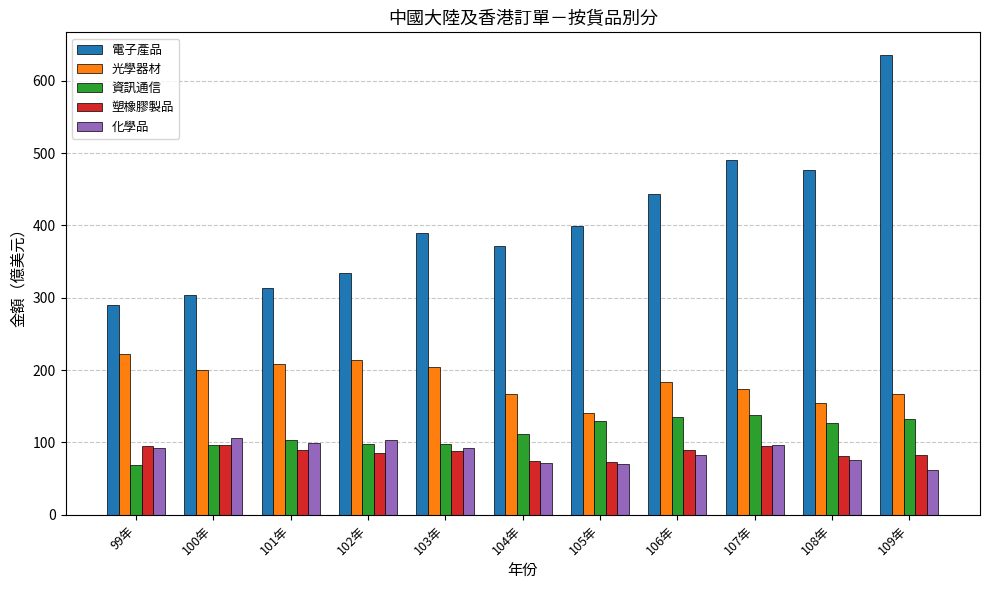

What is the difference between the 化學品 values at 103年 and 109年?

30.6